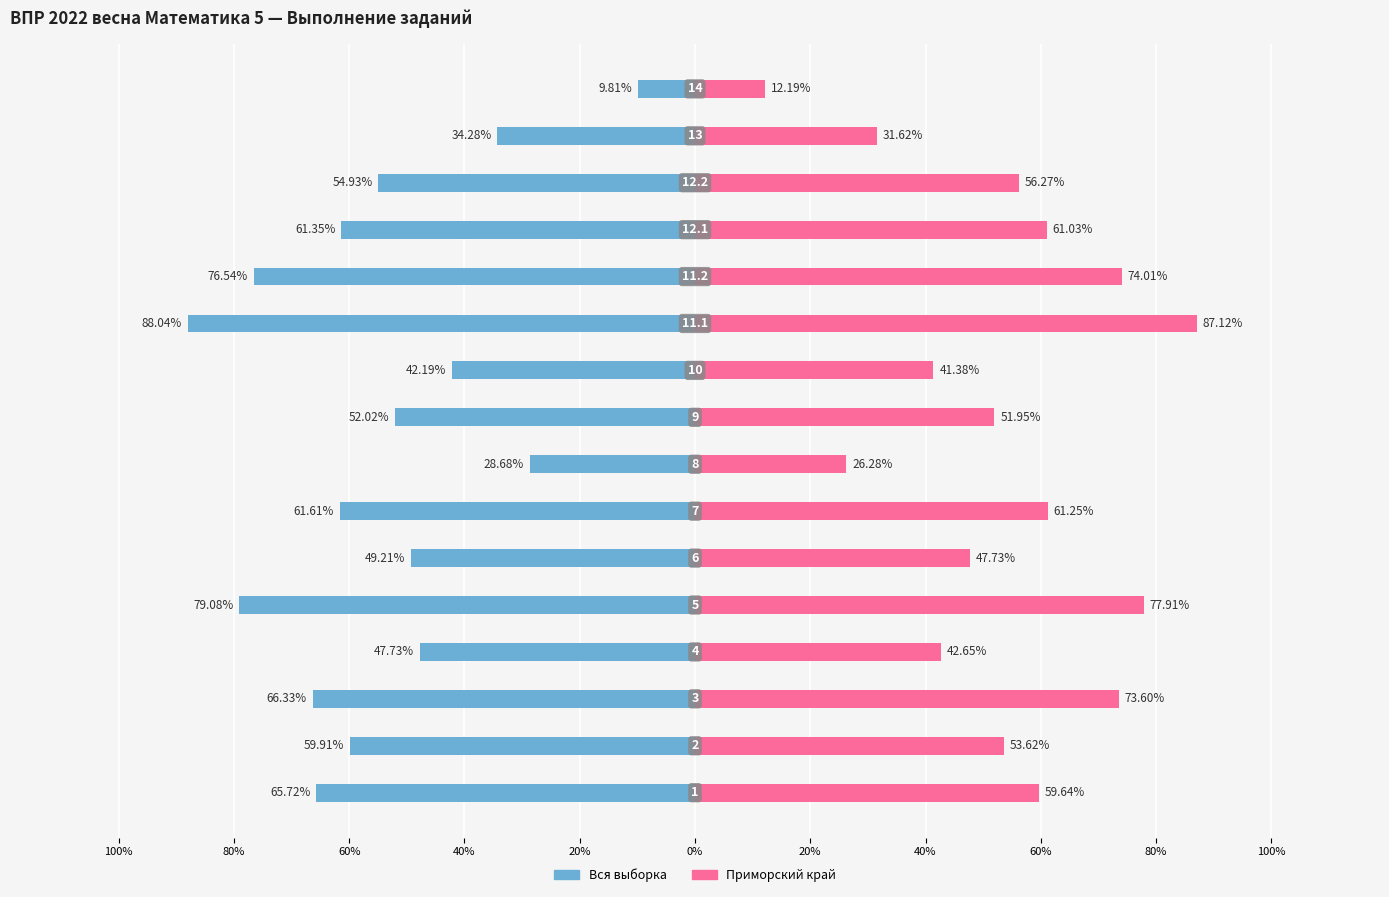

Which has a higher value, 40% or 20%?

40%